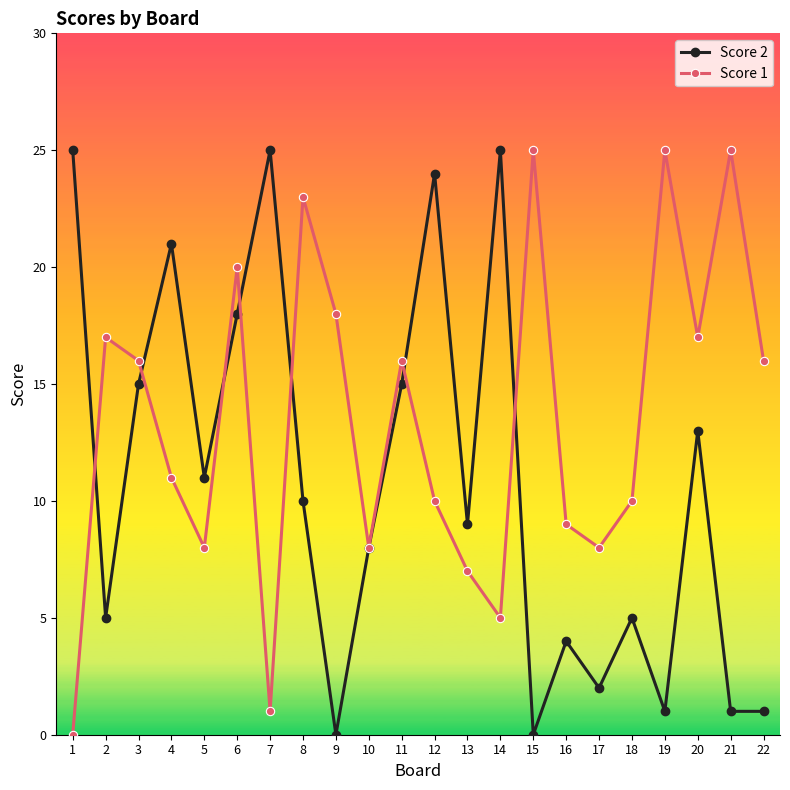

Reading left to right, list all the values displayed in this chart.

Score 2: 25	5	15	21	11	18	25	10	0	8	15	24	9	25	0	4	2	5	1	13	1	1
Score 1: 0	17	16	11	8	20	1	23	18	8	16	10	7	5	25	9	8	10	25	17	25	16